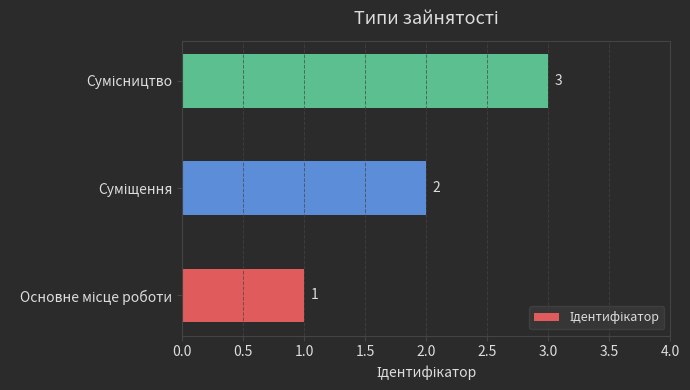

How many values are below 2?

1